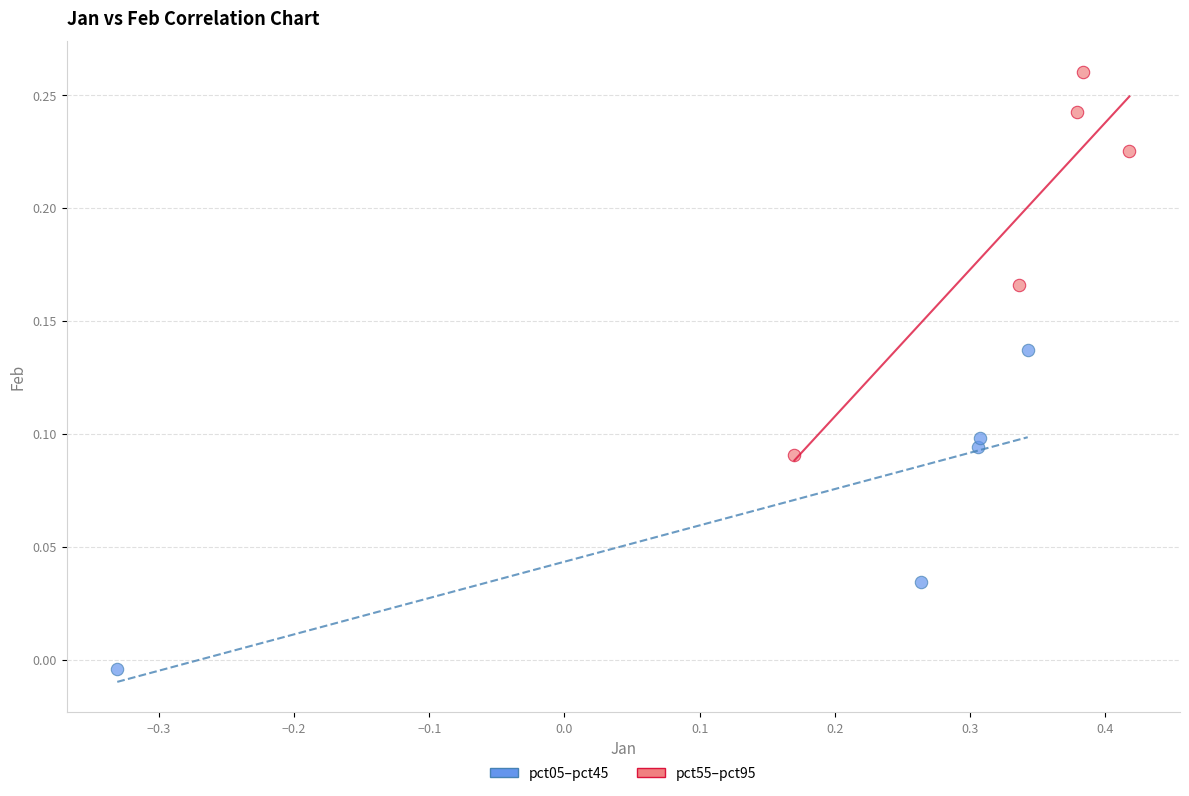

Which series has the widest spread of Y values?

pct55–pct95